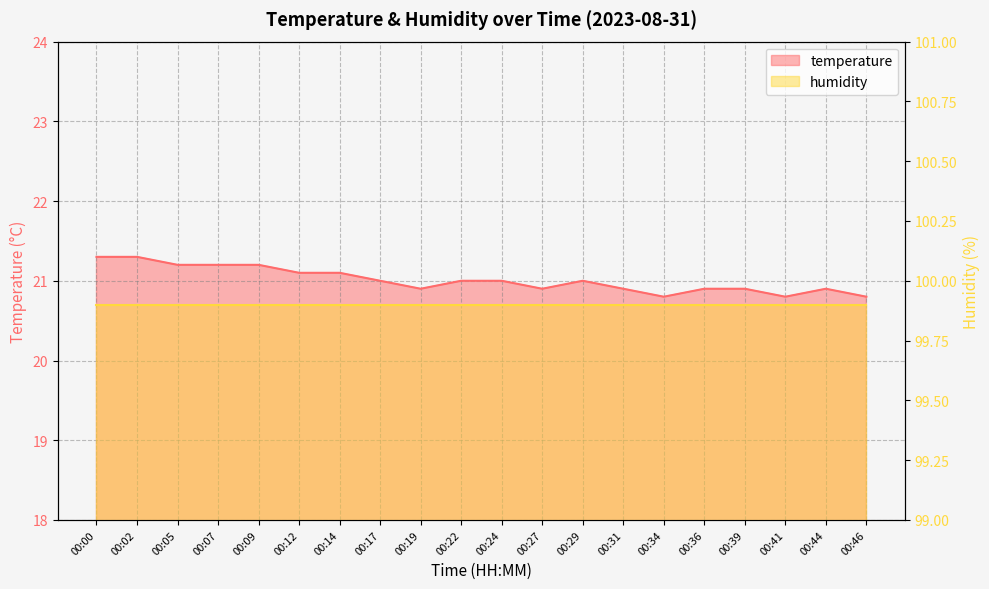

What is the difference between the second highest and minimum values?

0.5